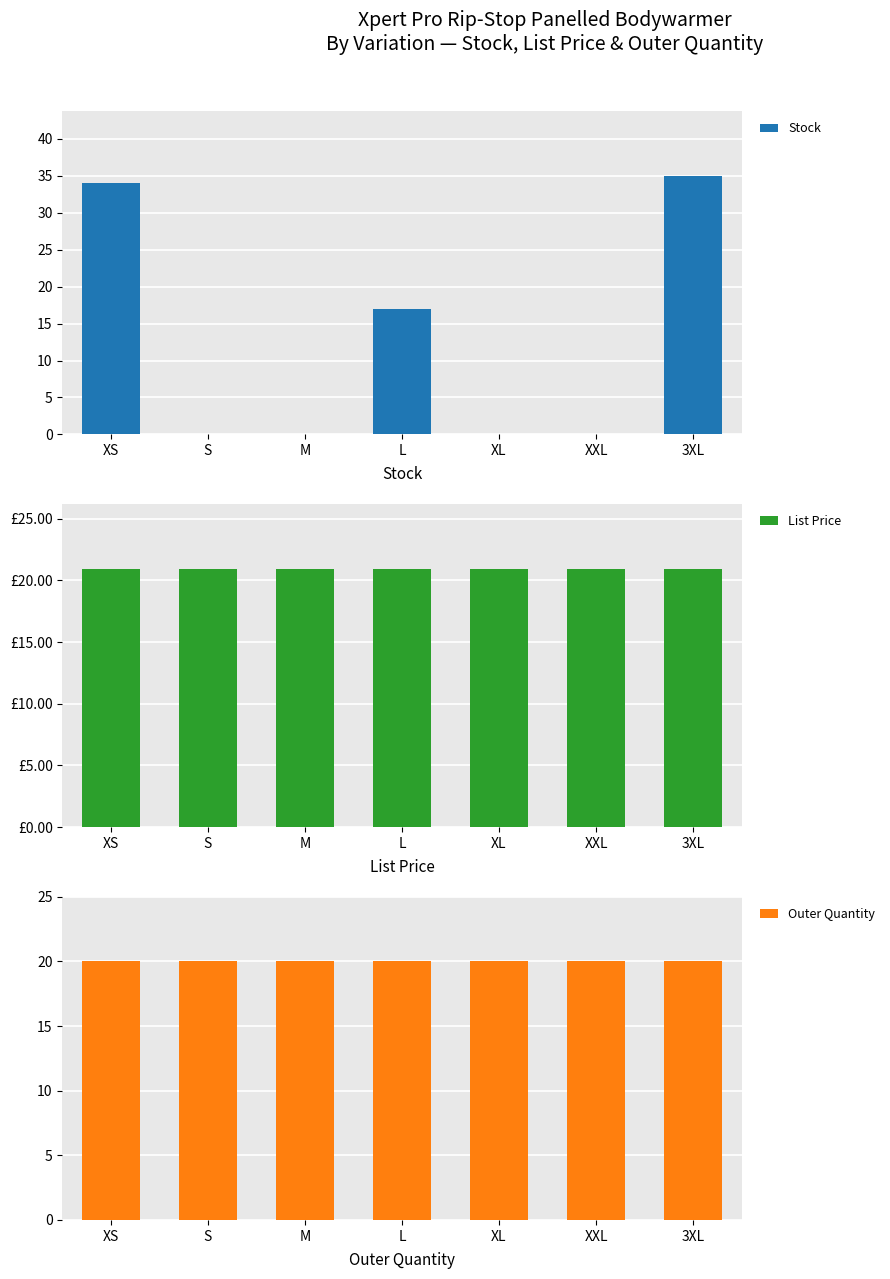

Are the bars horizontal?

No